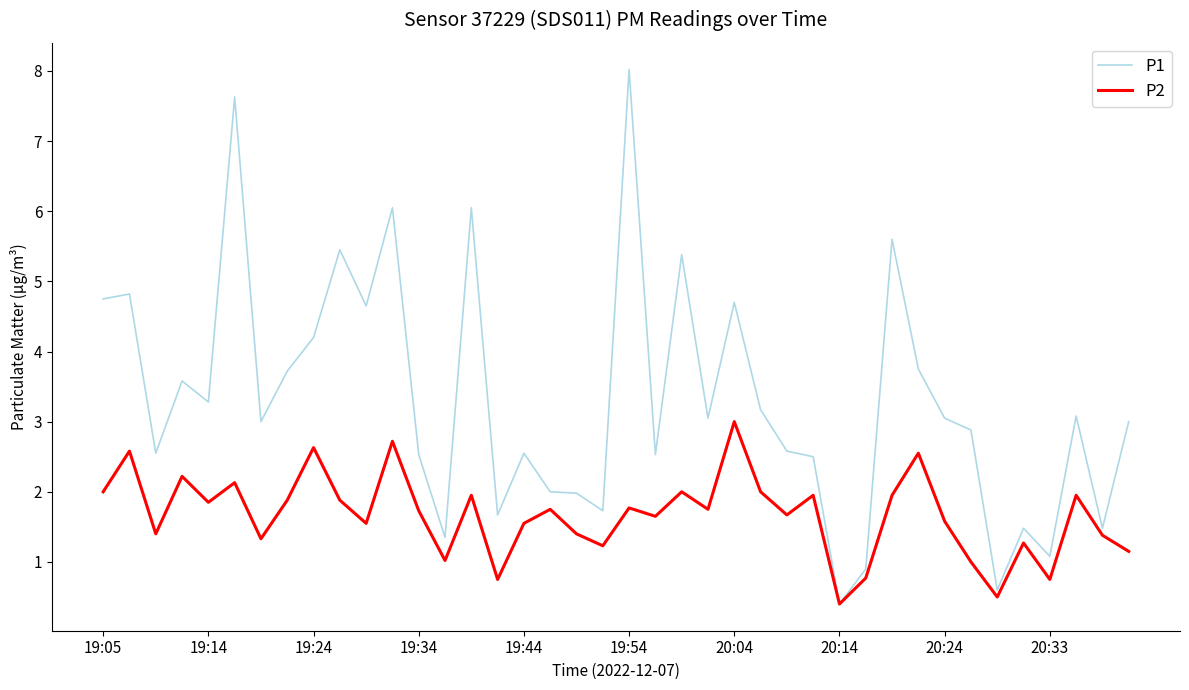

Which series has the largest total across all categories?

P1